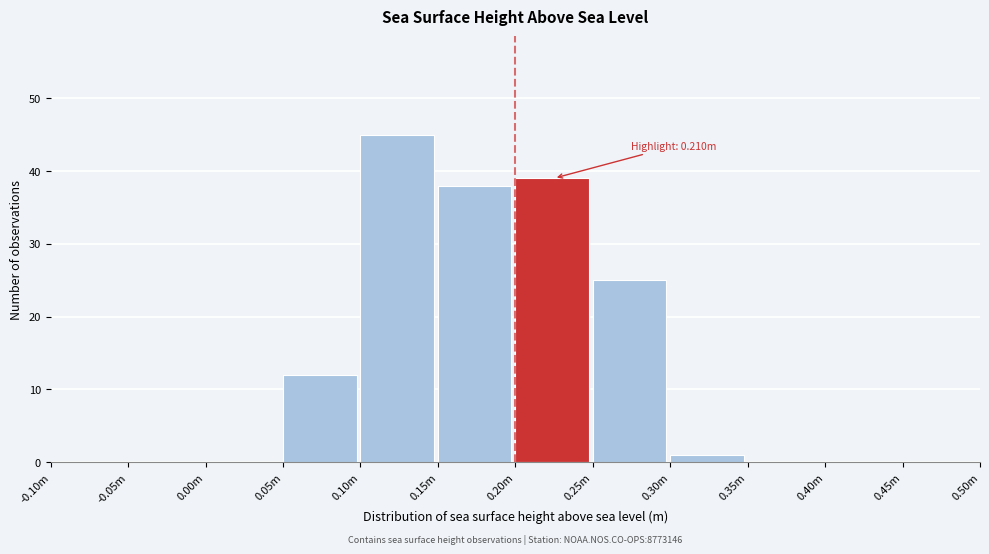

Reading right to left, list all the values displayed in this chart.

0.45m=0	0.40m=0	0.35m=0	0.30m=1	0.25m=25	0.20m=39	0.15m=38	0.10m=45	0.05m=12	0.00m=0	-0.05m=0	-0.10m=0